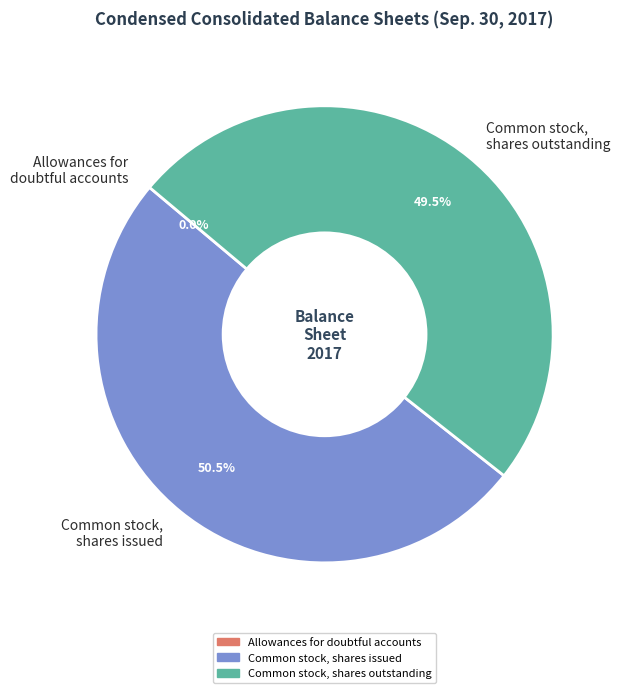

Which has a higher value, Common stock, shares outstanding or Common stock, shares issued?

Common stock, shares issued